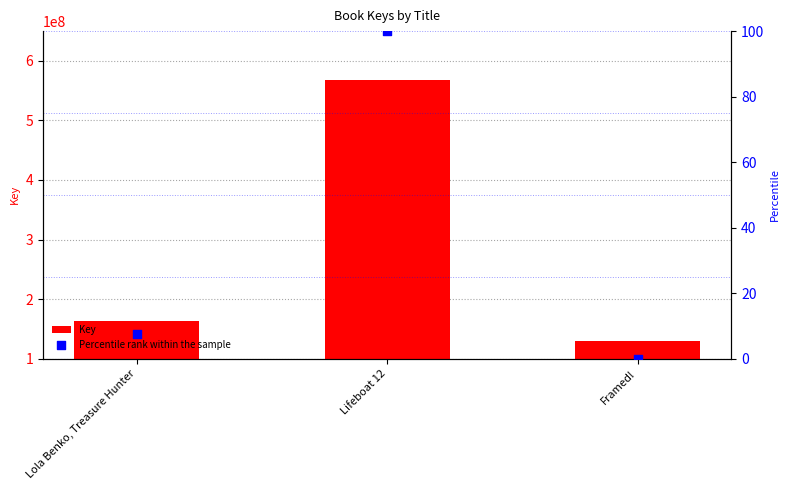

What is the total value across all series at Lola Benko, Treasure Hunter?

162923229.6